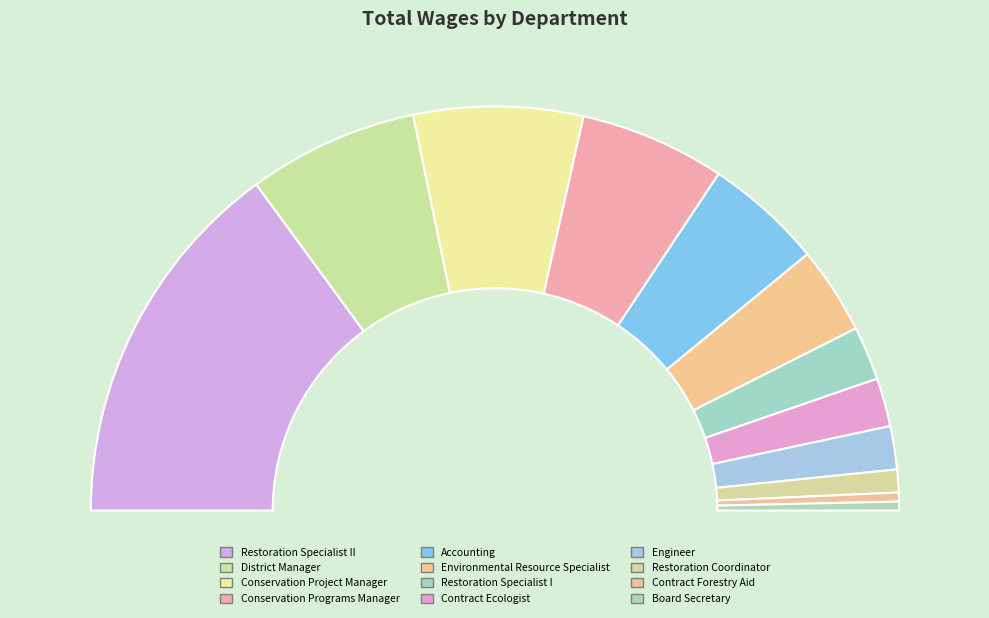

Is it true that Contract Ecologist is 18% of the pie?

False